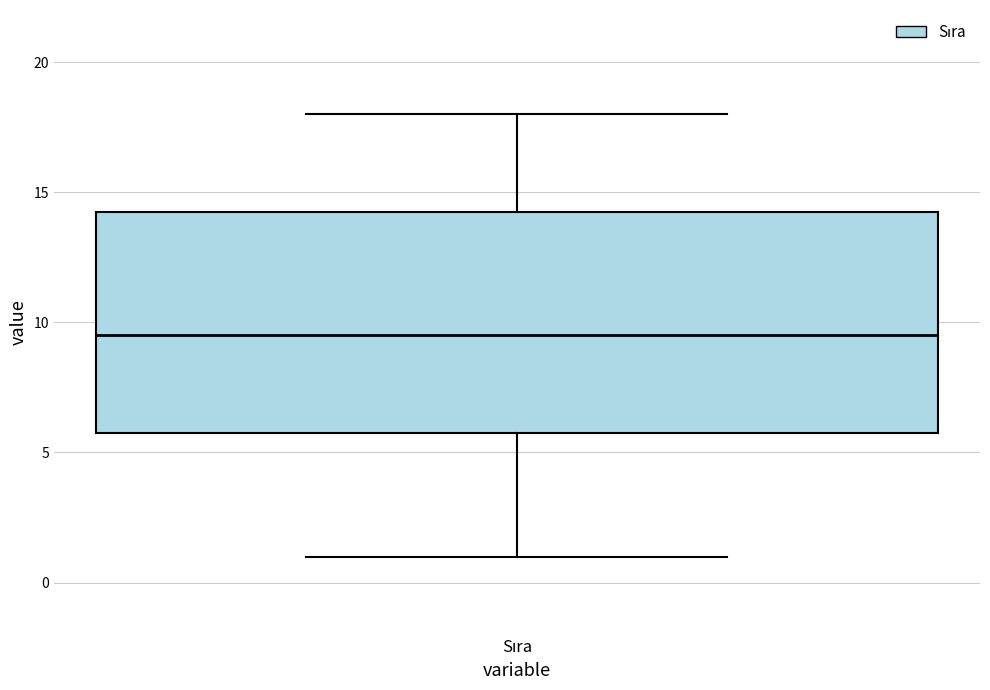

Where does the lower whisker of the box for Sıra end on the y-axis? The values are not printed on the chart, so give them approximately, as read against the axis.

1.0